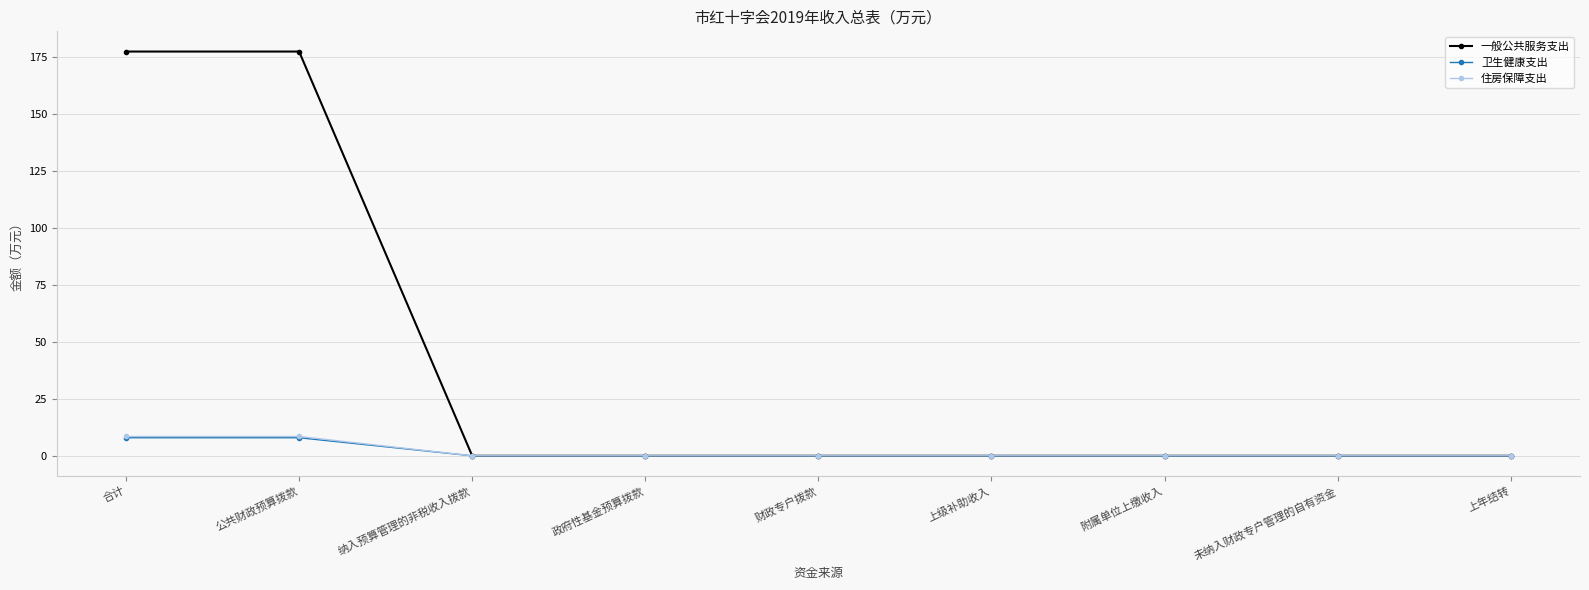

What are all the series names shown in the legend?

一般公共服务支出, 卫生健康支出, 住房保障支出